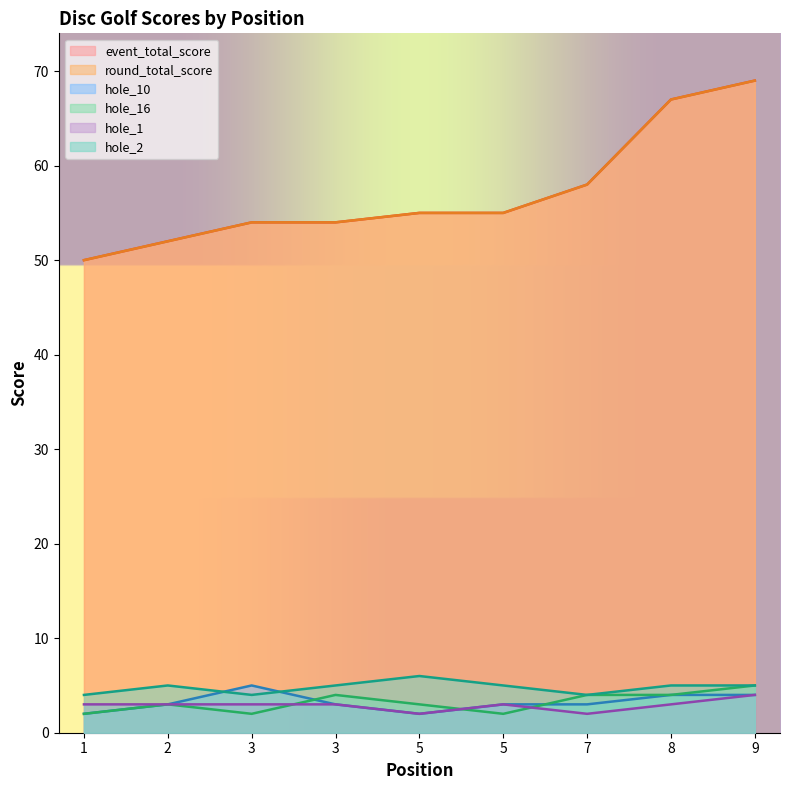

At which category does the chart reach its minimum across all series?

1